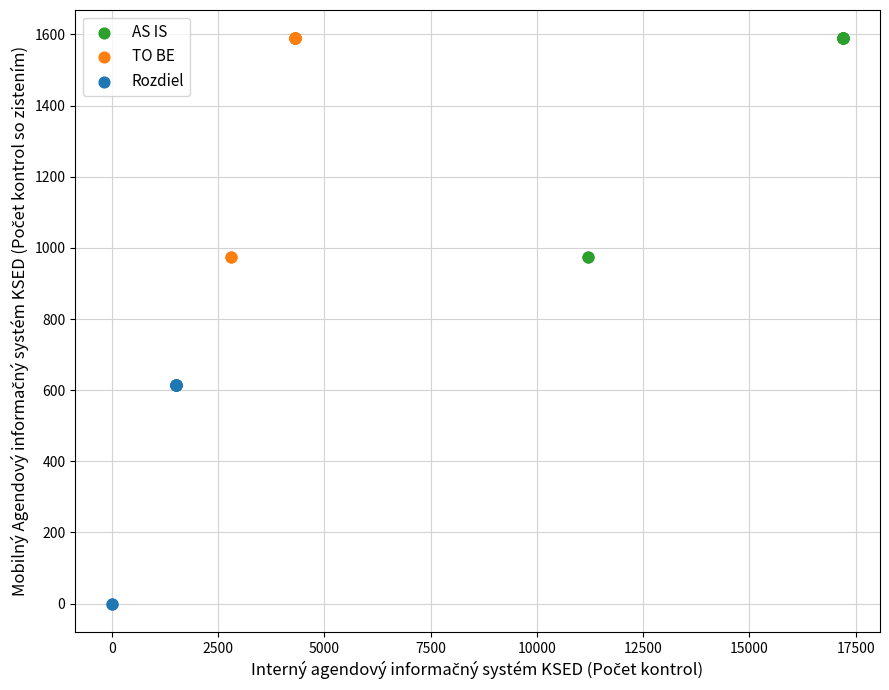

Which series reaches the minimum Y coordinate?

Rozdiel